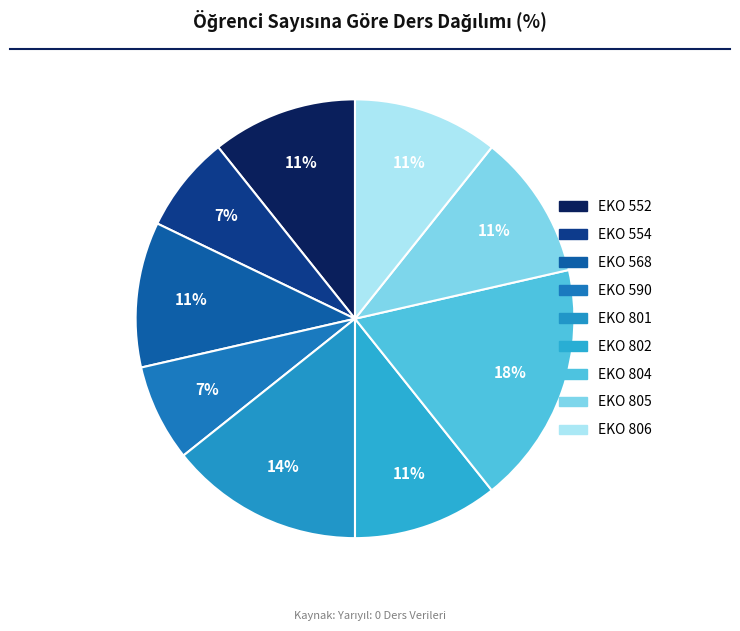

To the nearest percent, what percentage of the pie is EKO 552?

11%